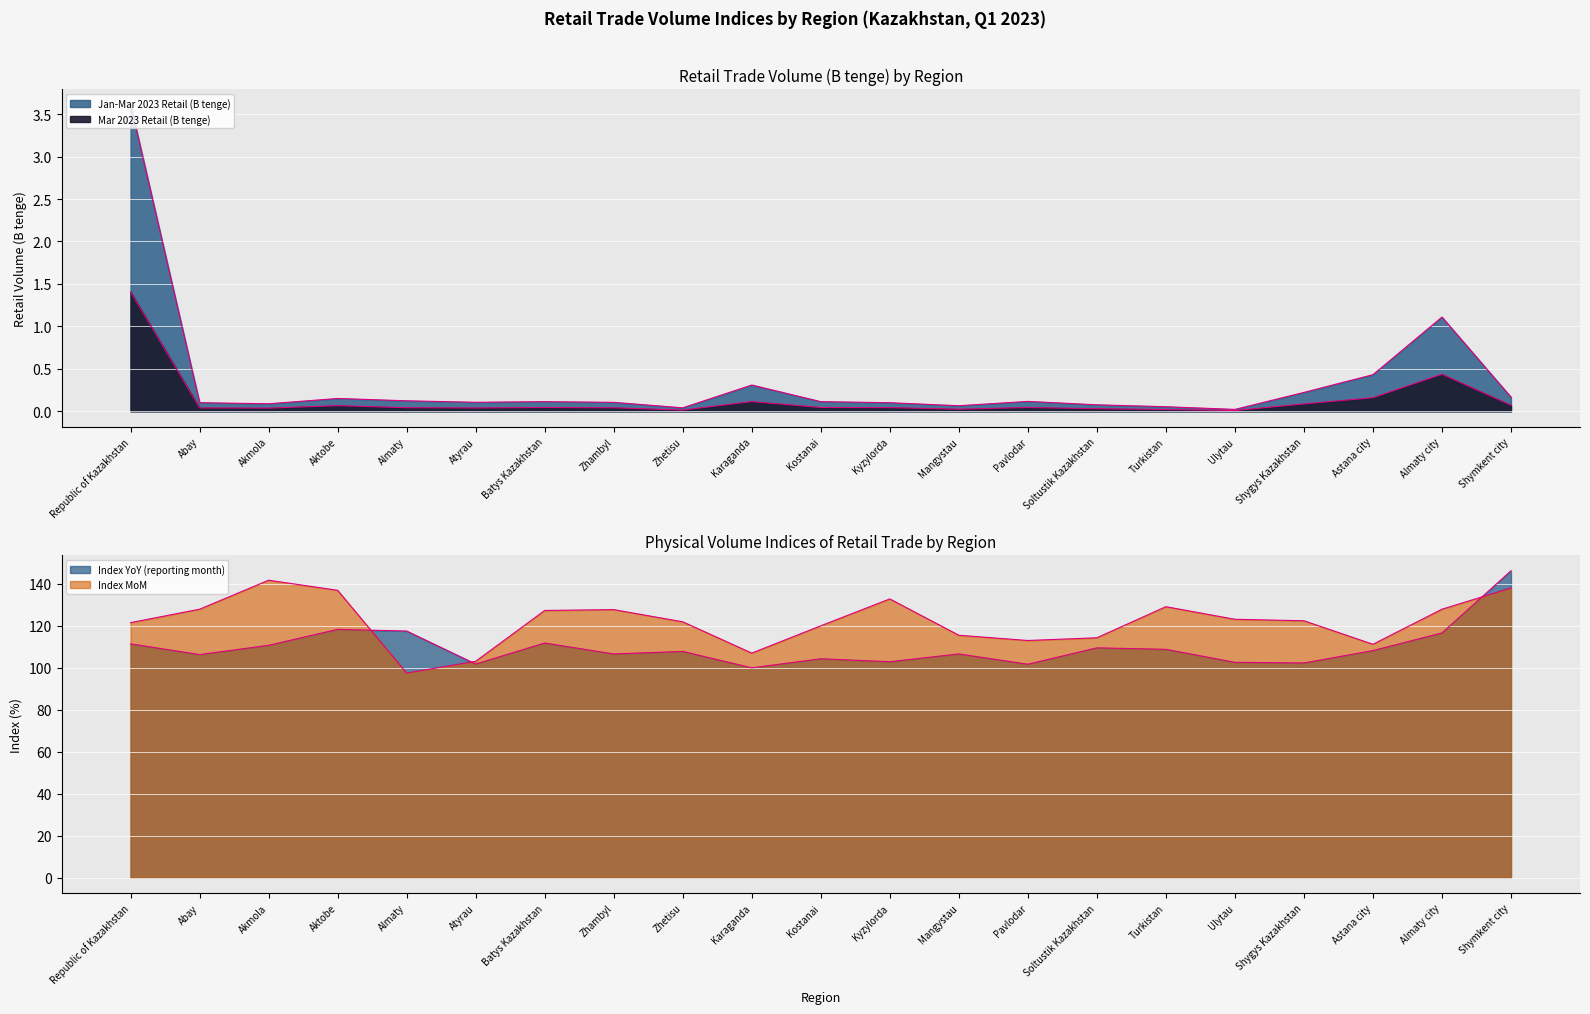

Which series has the largest range (max minus min)?

Index YoY (reporting month)